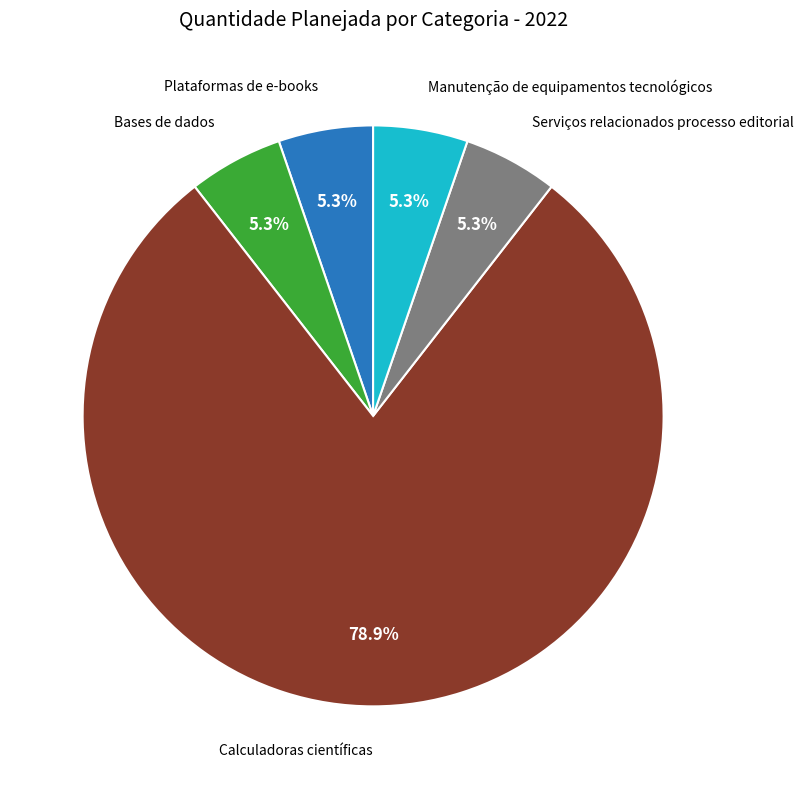

Which slice is the largest?

Calculadoras científicas